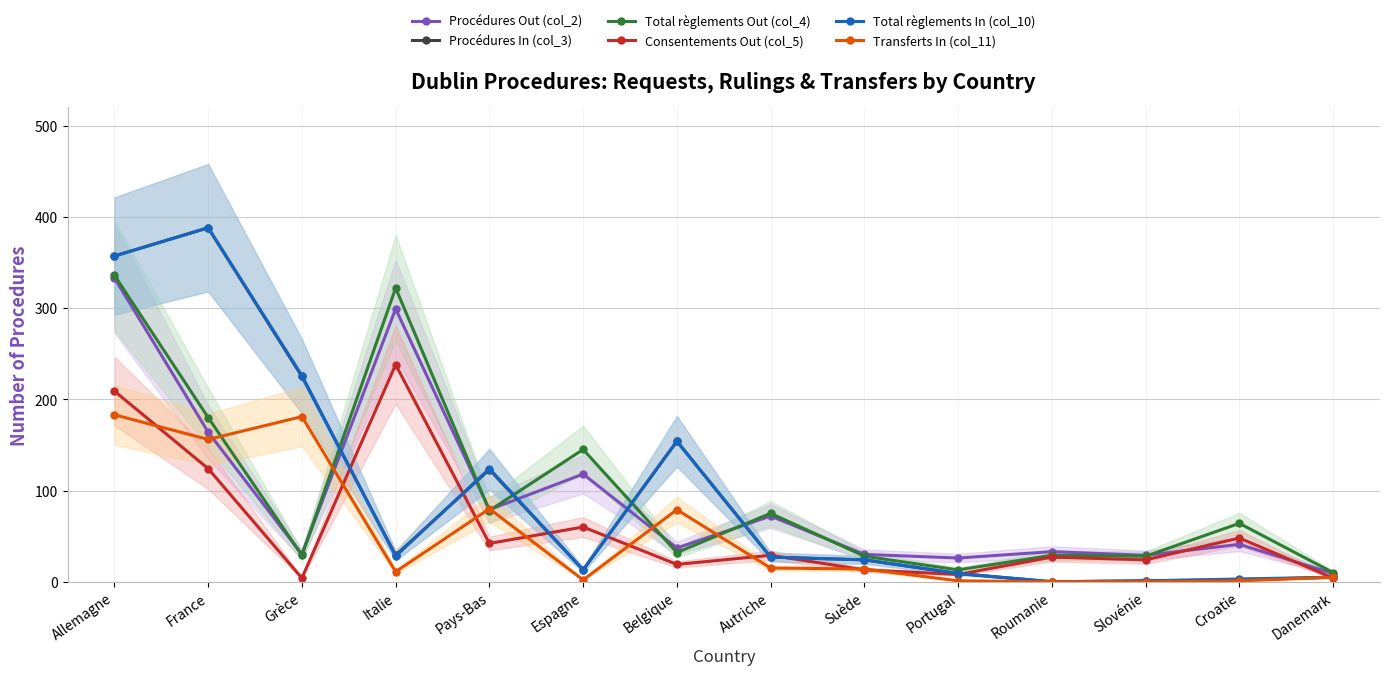

Between Suède and Pays-Bas, which is larger?

Pays-Bas